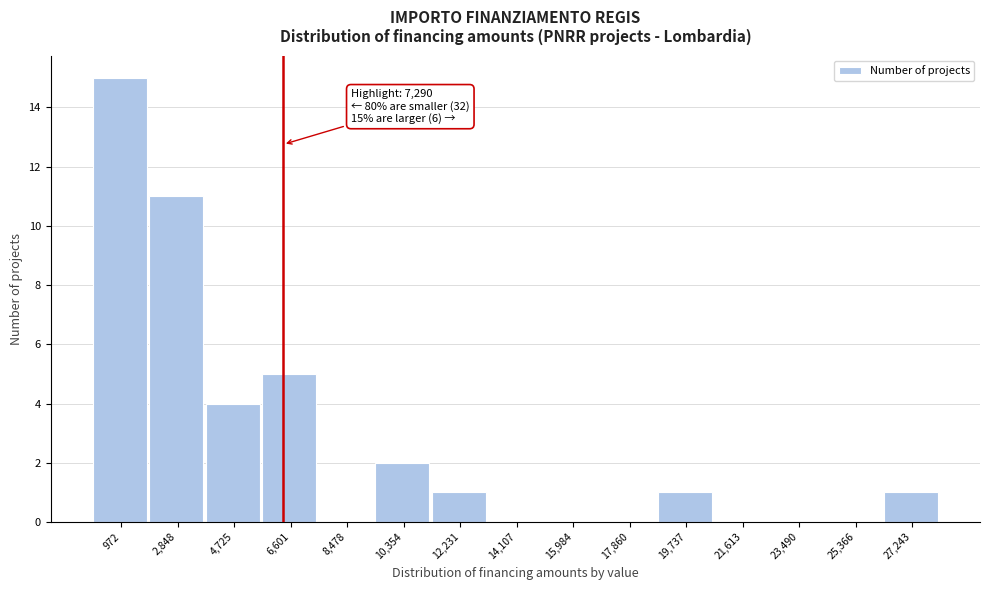

Reading left to right, list all the values displayed in this chart.

972=15	2,848=11	4,725=4	6,601=5	8,478=0	10,354=2	12,231=1	14,107=0	15,984=0	17,860=0	19,737=1	21,613=0	23,490=0	25,366=0	27,243=1